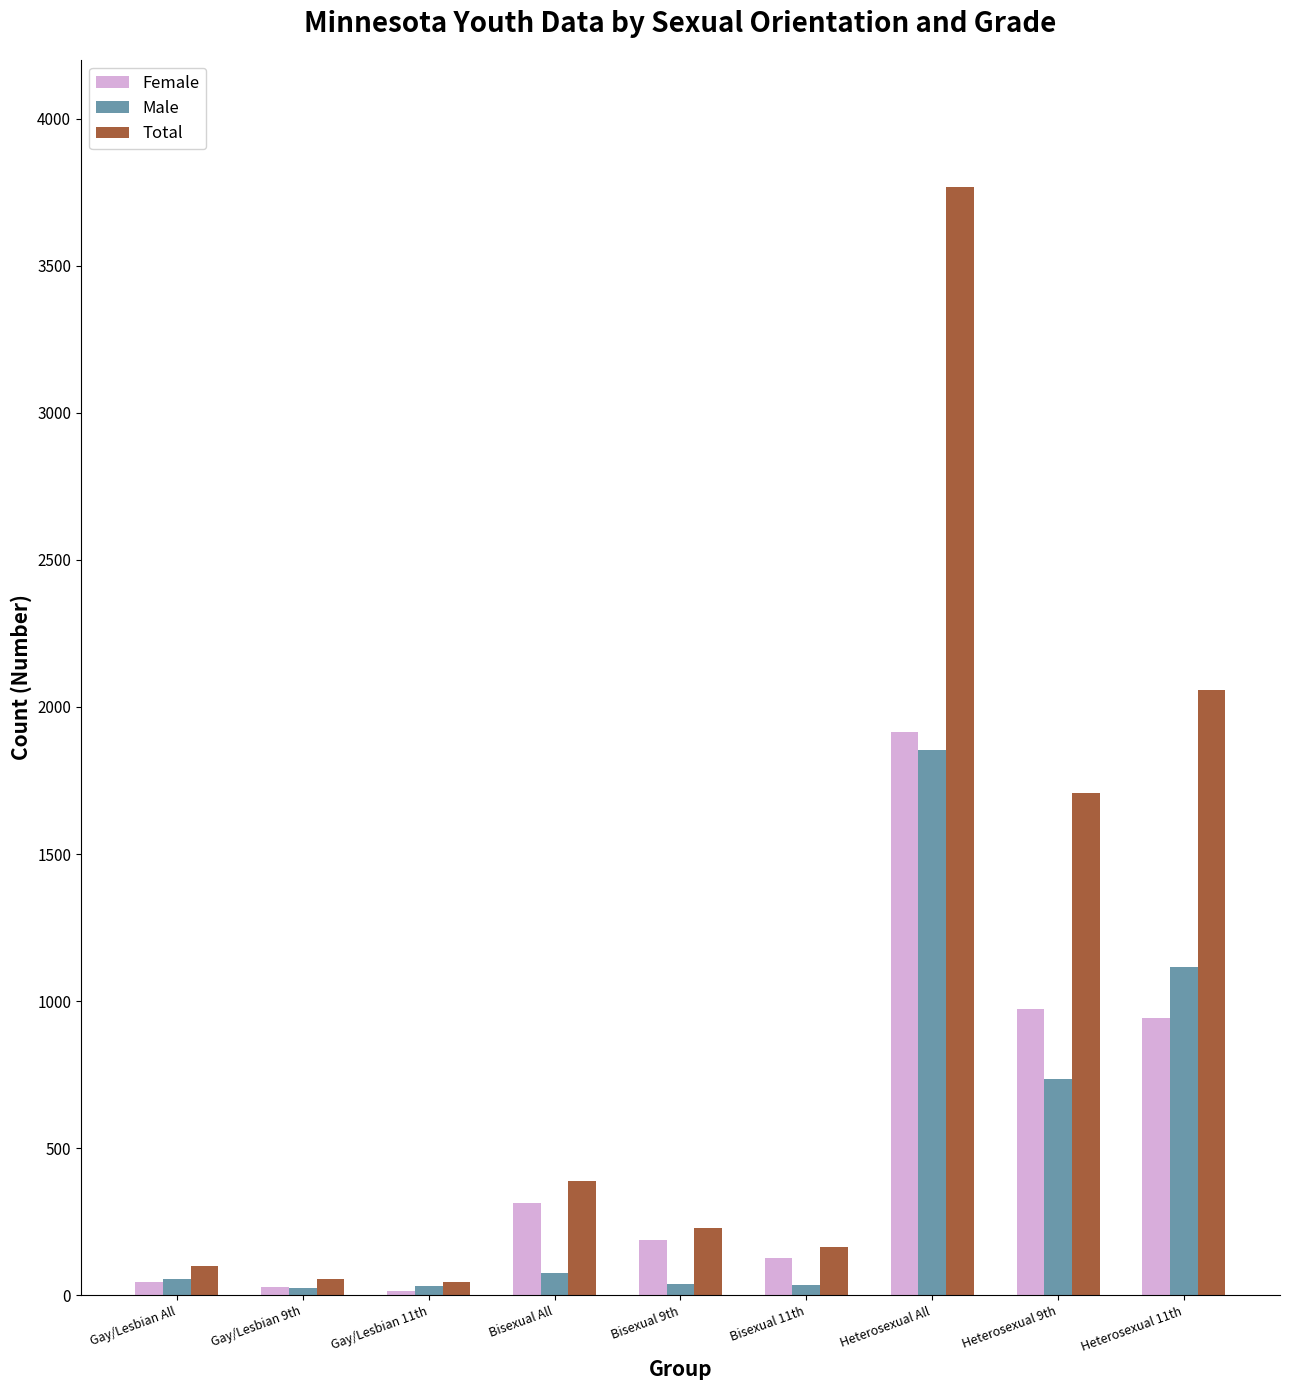

At which category is the sum across all series the highest?

Heterosexual All